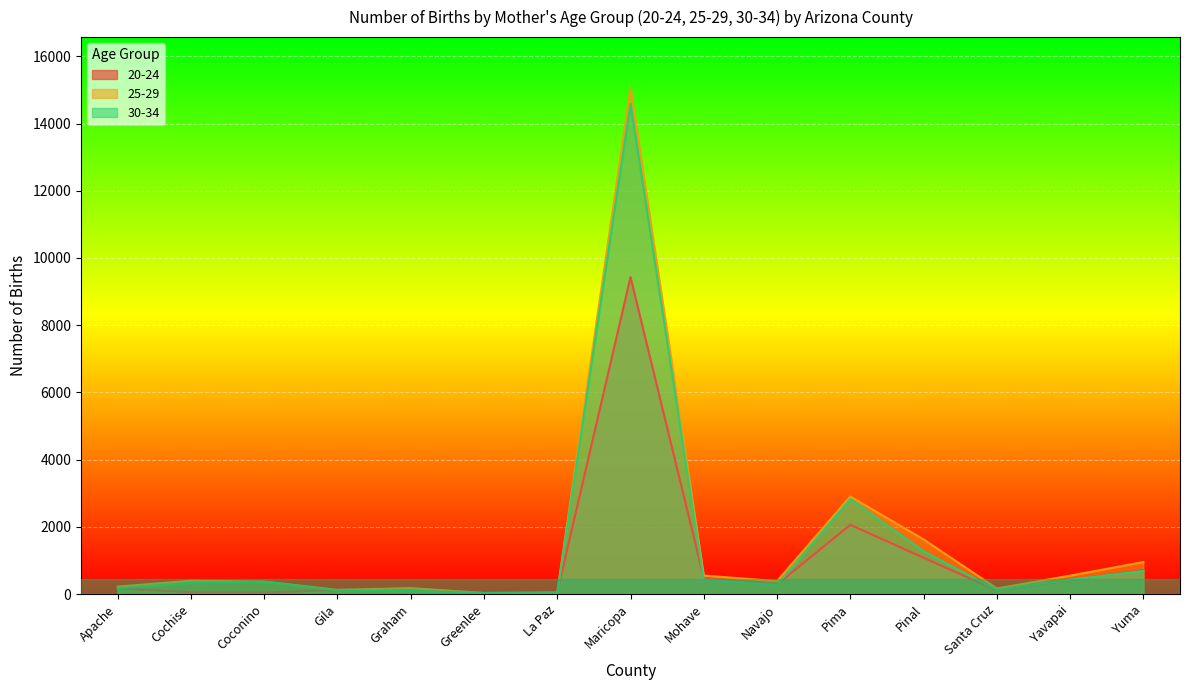

What is the sum of the 25-29 values at Gila and Santa Cruz?

296